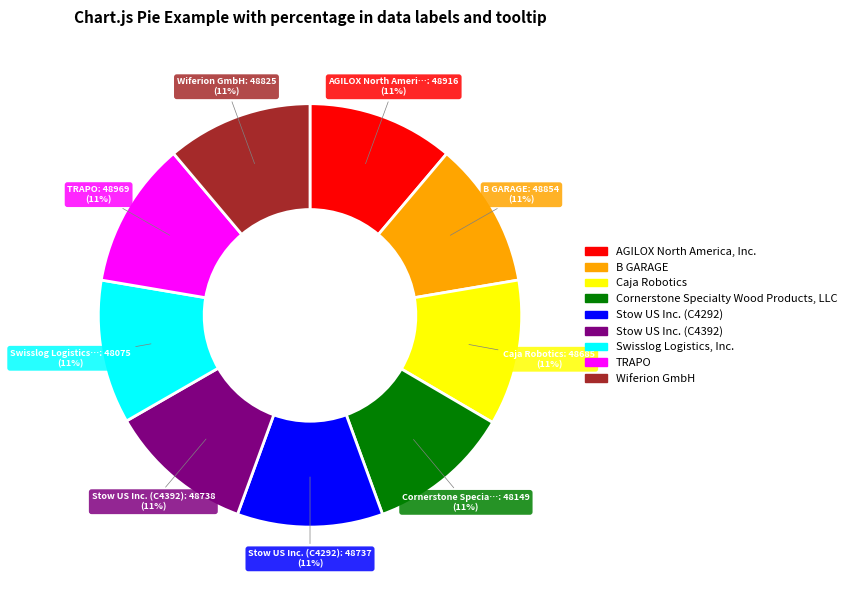

Is the sum of Swisslog Logistics, Inc. and AGILOX North America, Inc. greater than half?

No